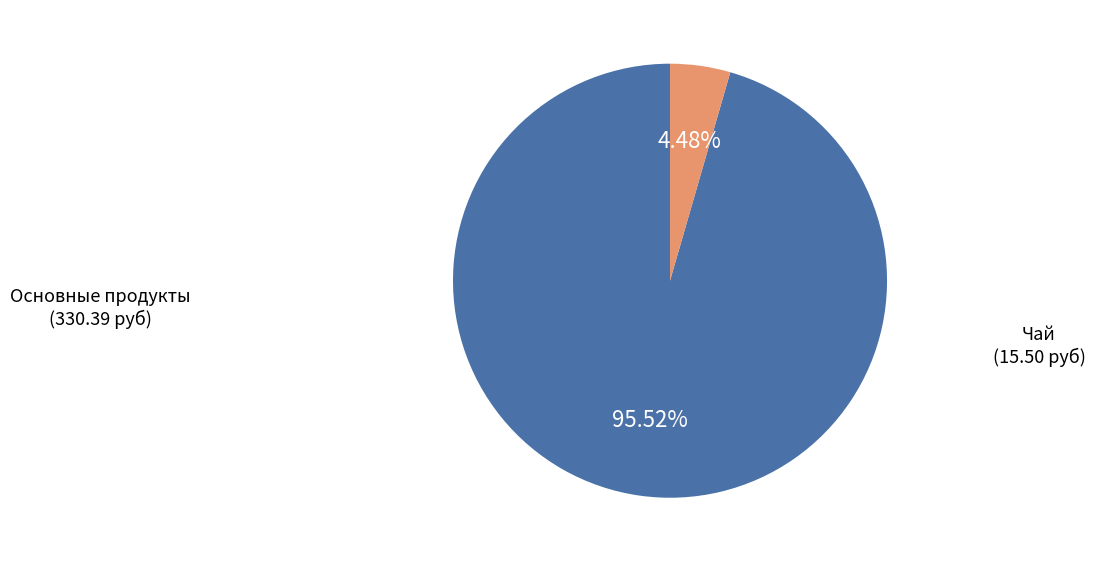

Is there any slice that represents more than half of the pie?

Yes